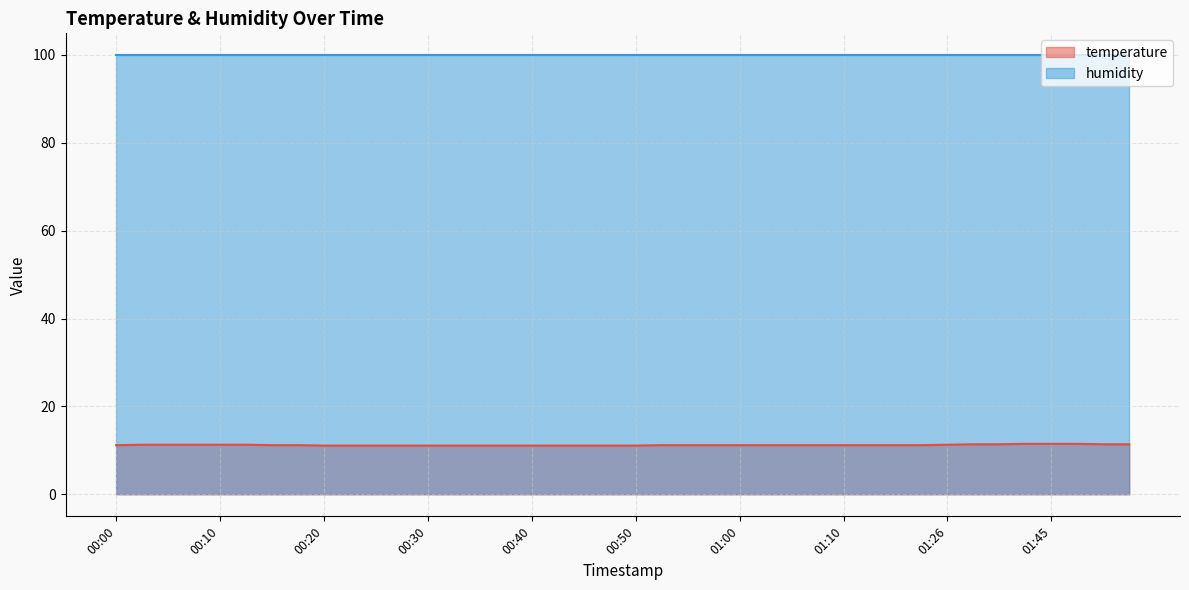

How many categories are shown in the chart?

40